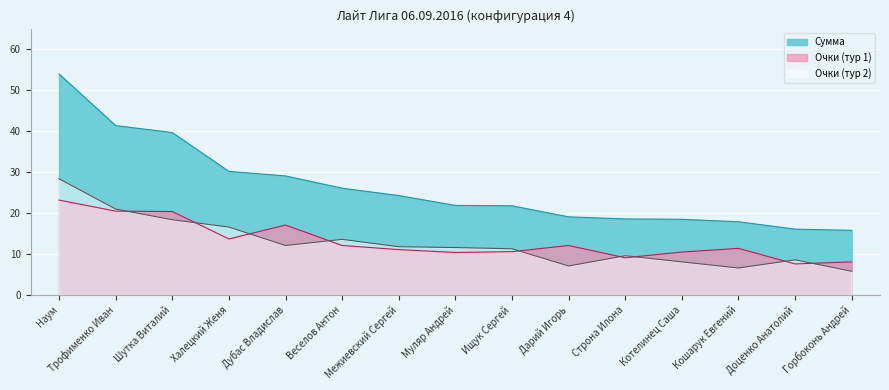

How many distinct data groups are displayed?

3